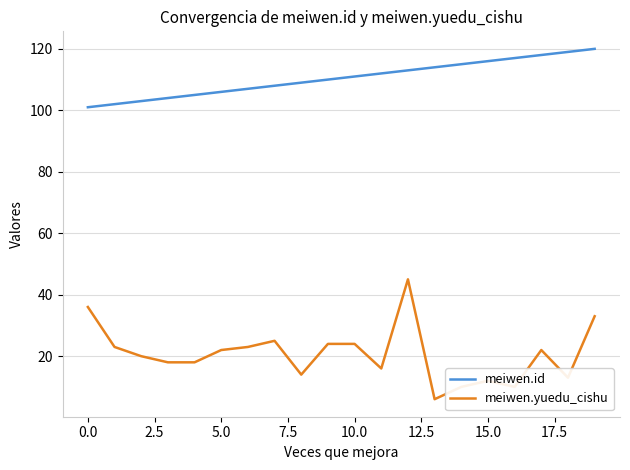

True or false: meiwen.yuedu_cishu and meiwen.id intersect in this chart.

False